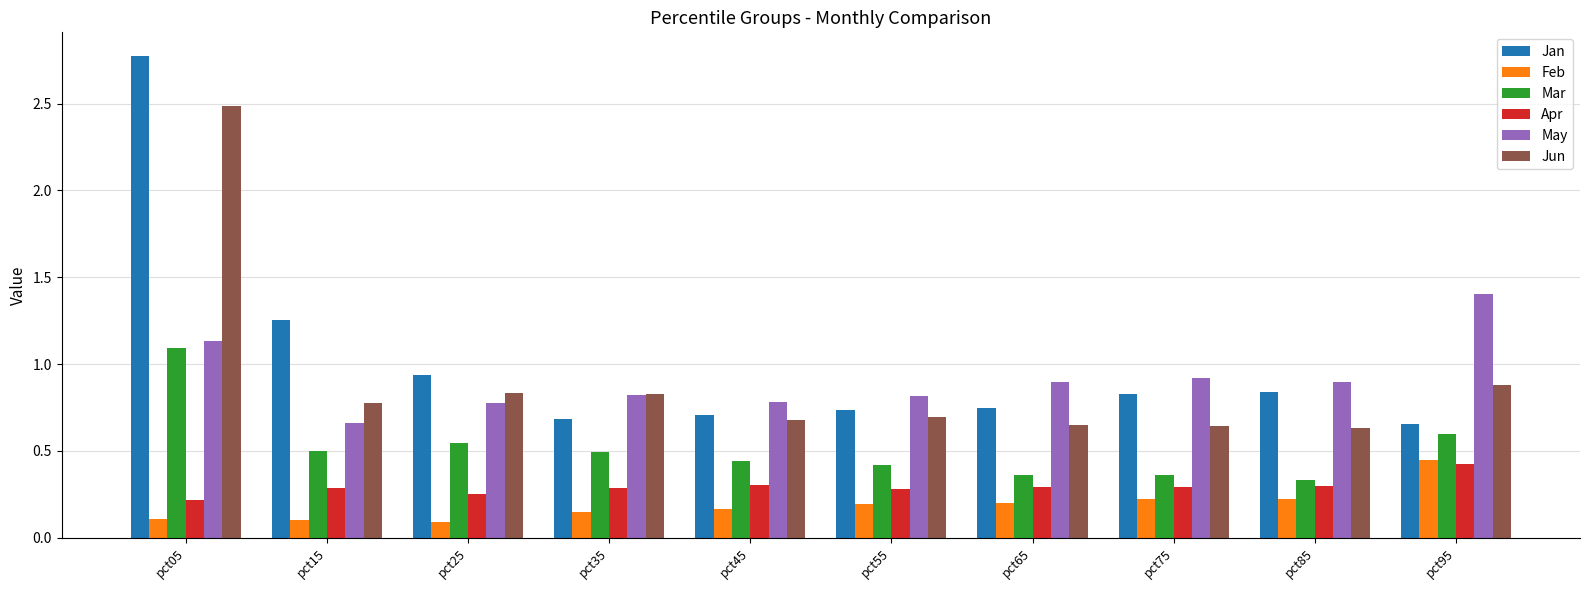

Count the Apr values in the range 0 to 1.

10